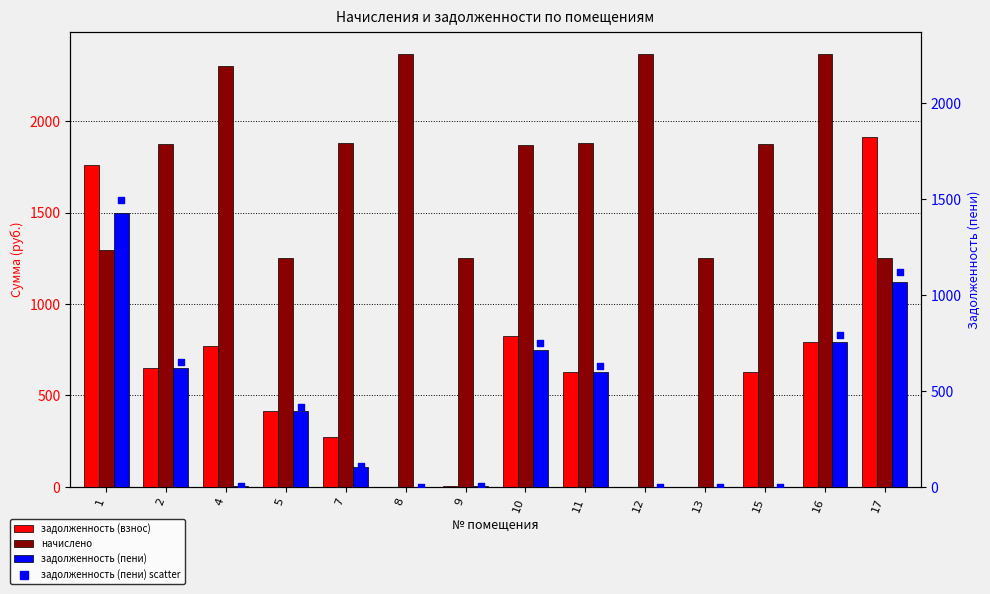

At which category is the sum across all series the highest?

1